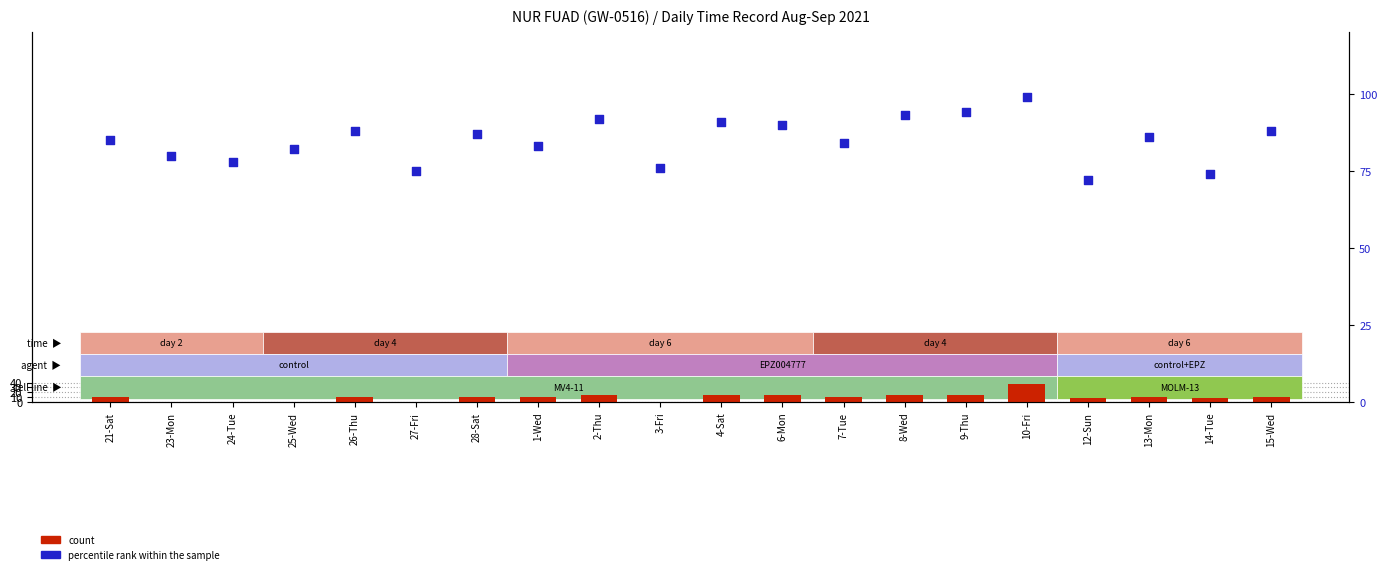

Which series contains the highest Y value?

percentile rank within the sample